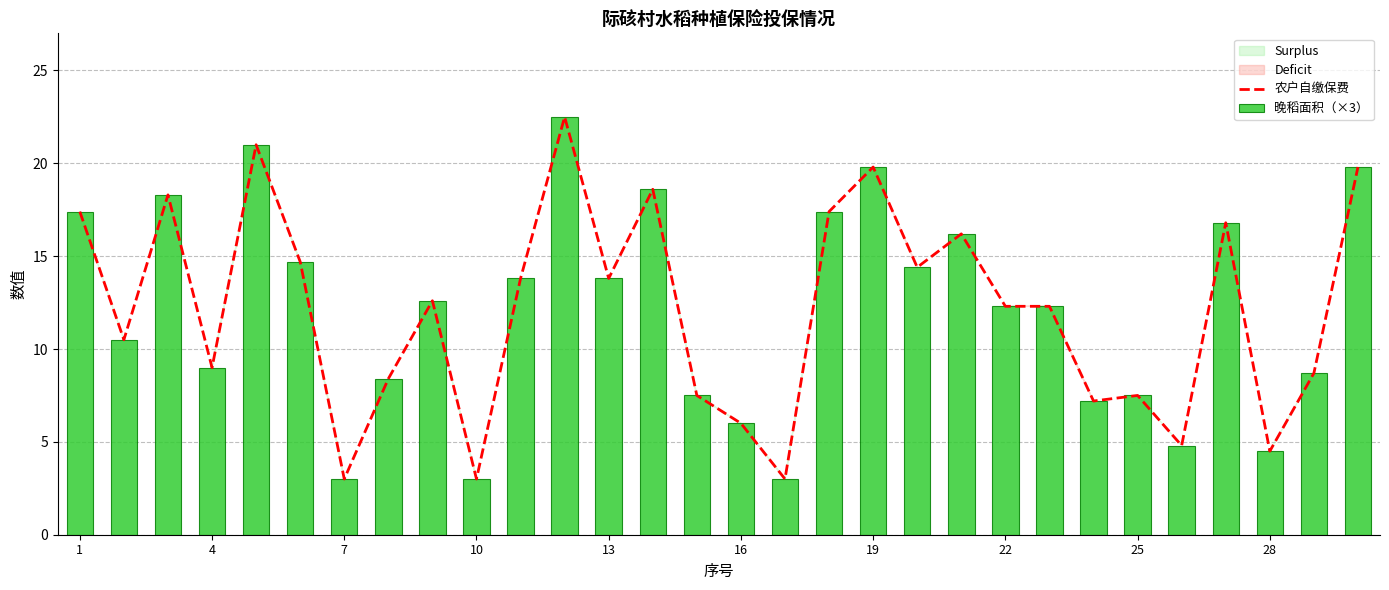

What is the minimum value shown in the chart?

3.0